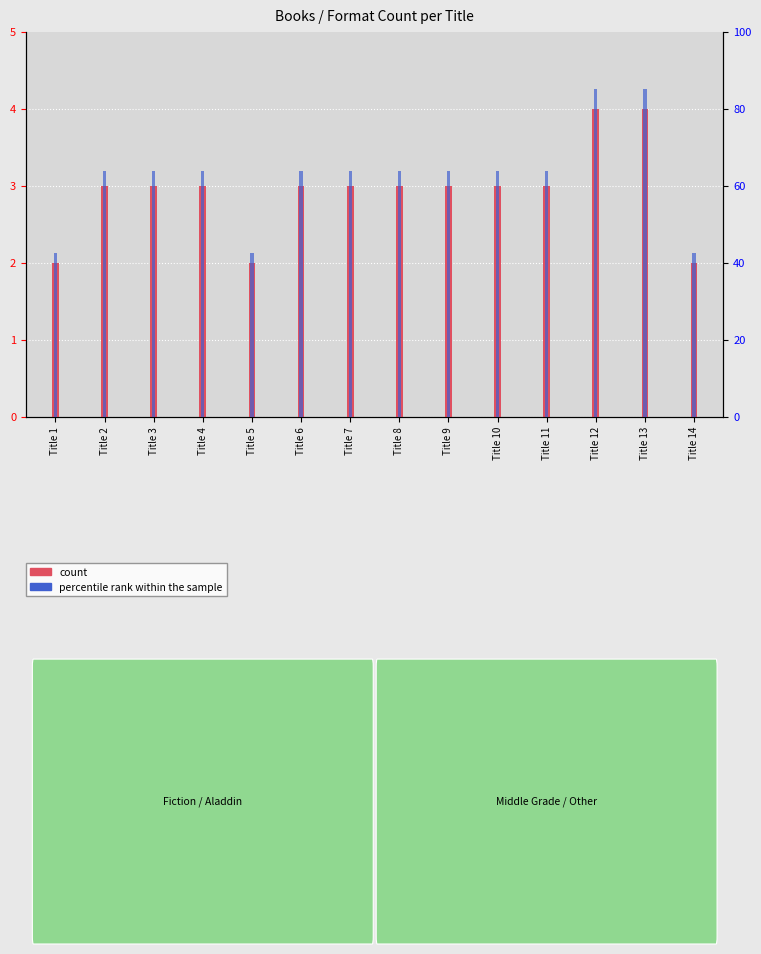

How many data points in percentile rank within the sample are less than 63?

3